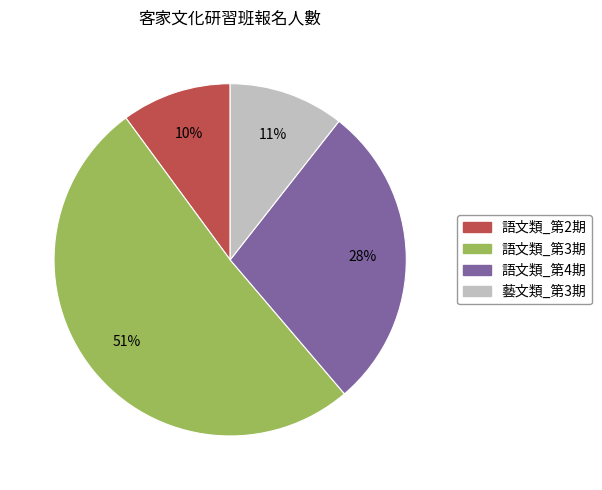

To the nearest percent, what is the difference between the largest and smallest slice percentages?

41%